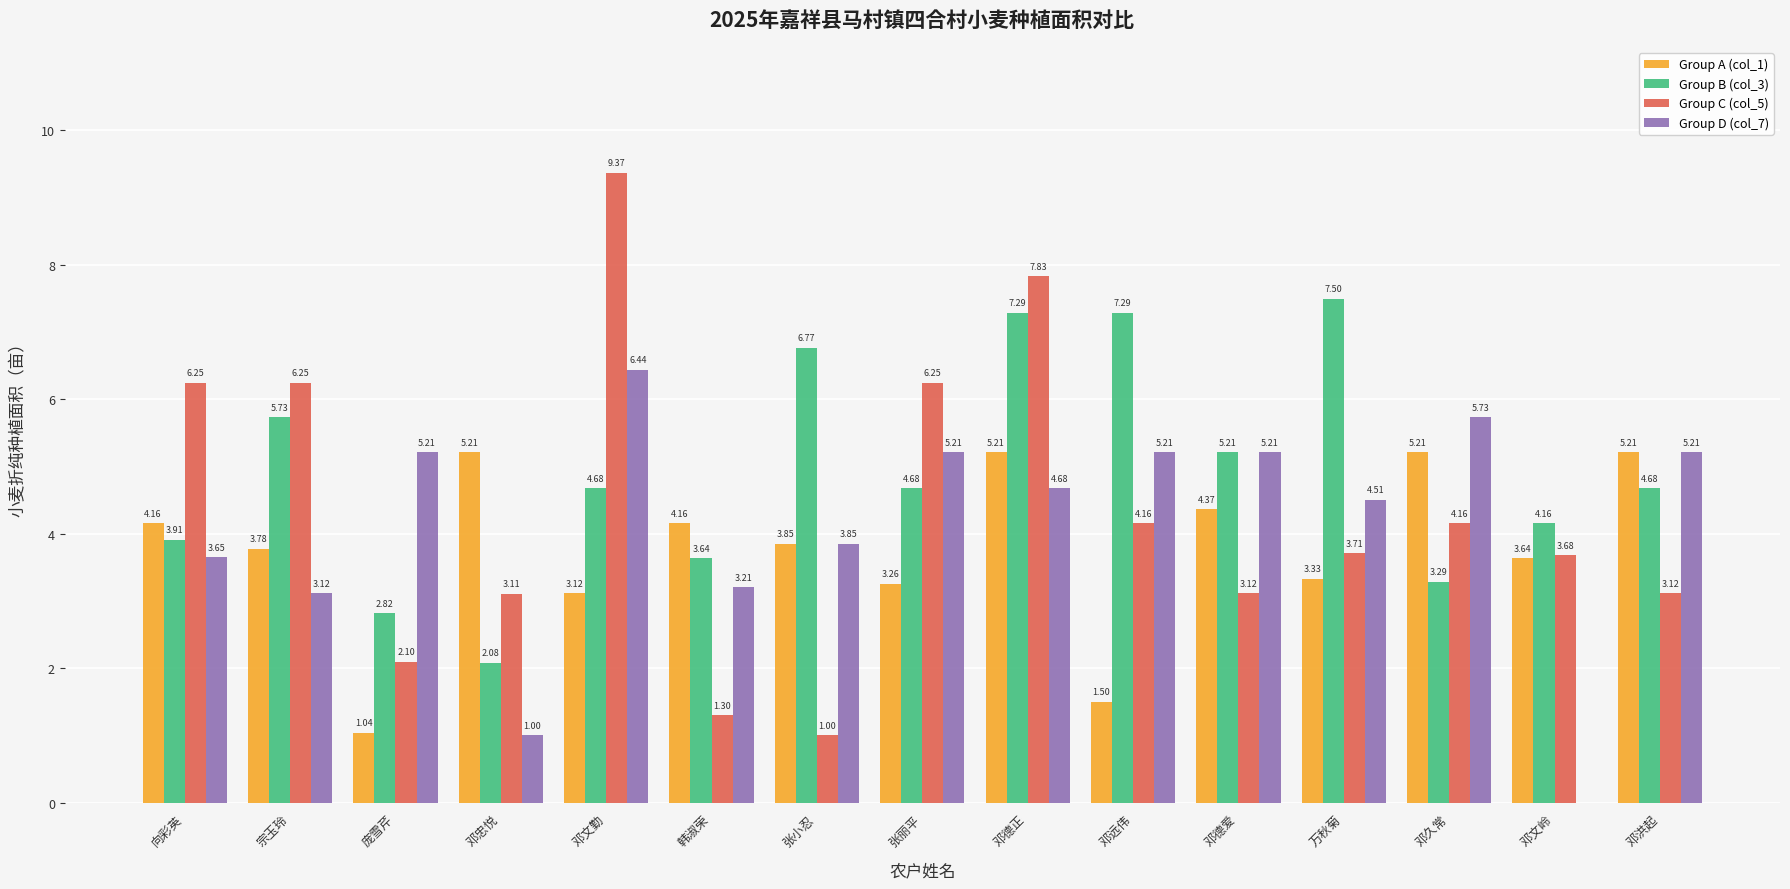

Which series changed the most between 庞雪芹 and 邓文岭?

Group D (col_7)